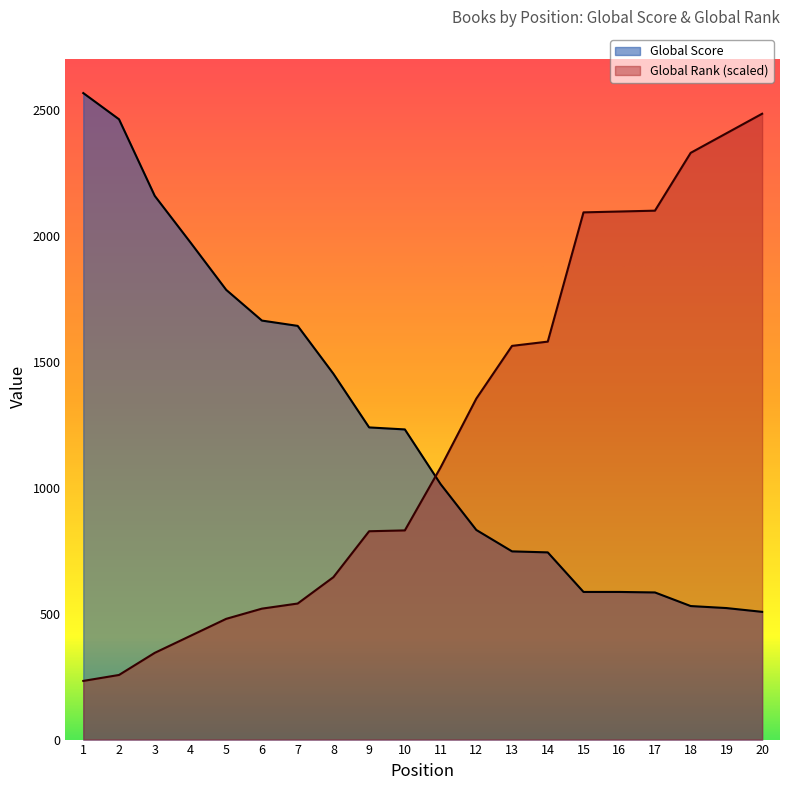

Which series has the largest range (max minus min)?

Global Rank (scaled)